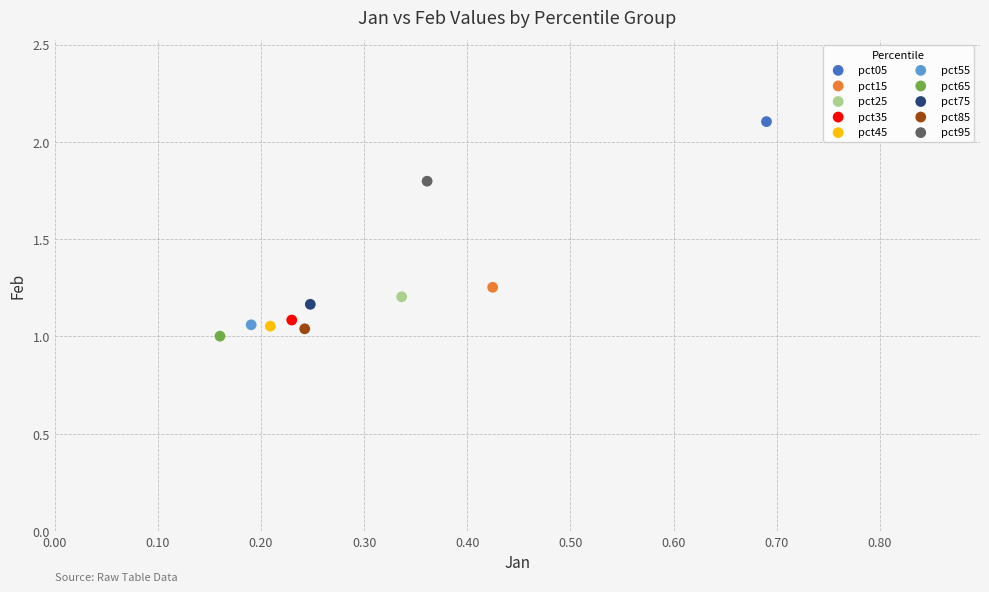

What are all the series names shown in the legend?

pct05, pct15, pct25, pct35, pct45, pct55, pct65, pct75, pct85, pct95